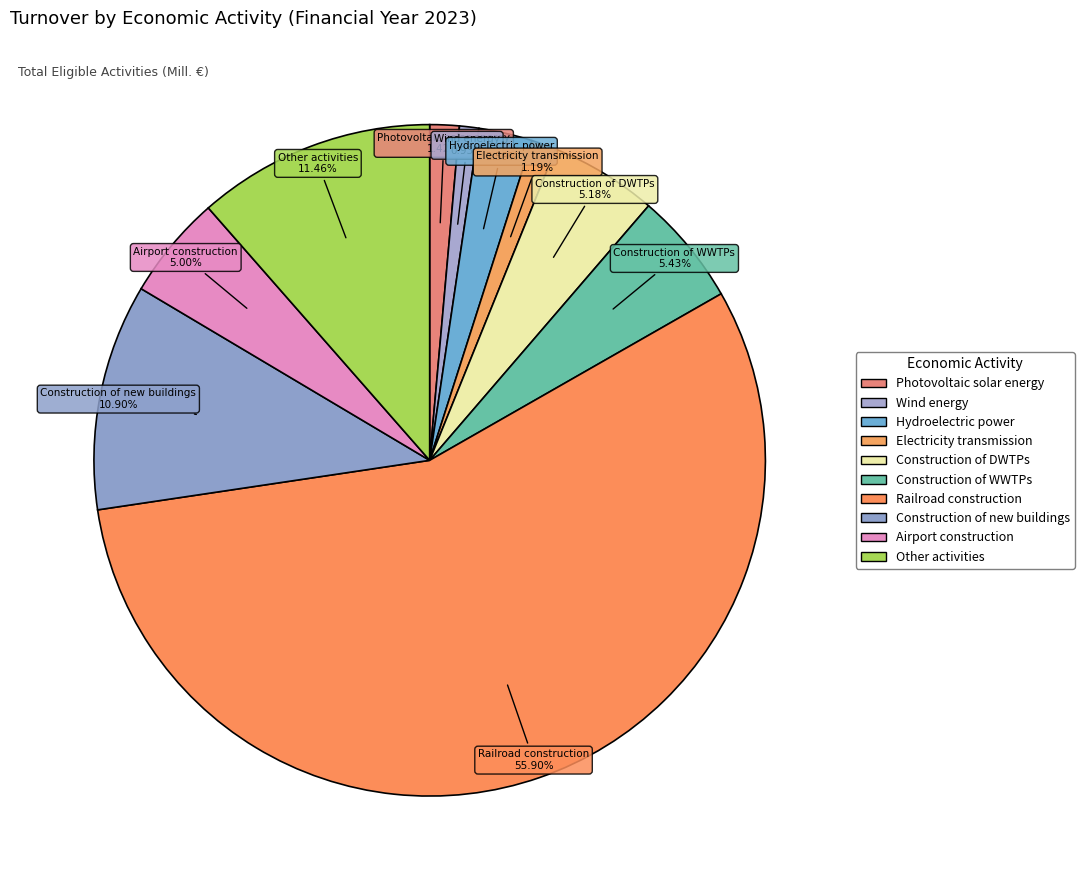

How many slices are in this pie chart?

10